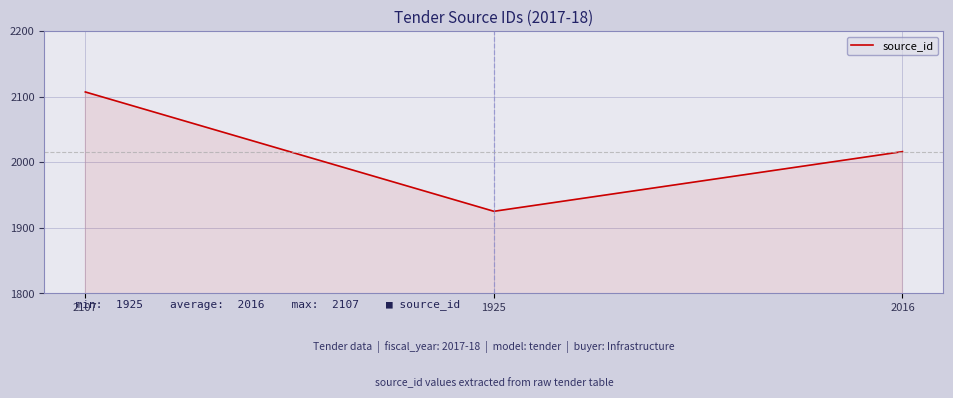

How many values are below 2016?

1